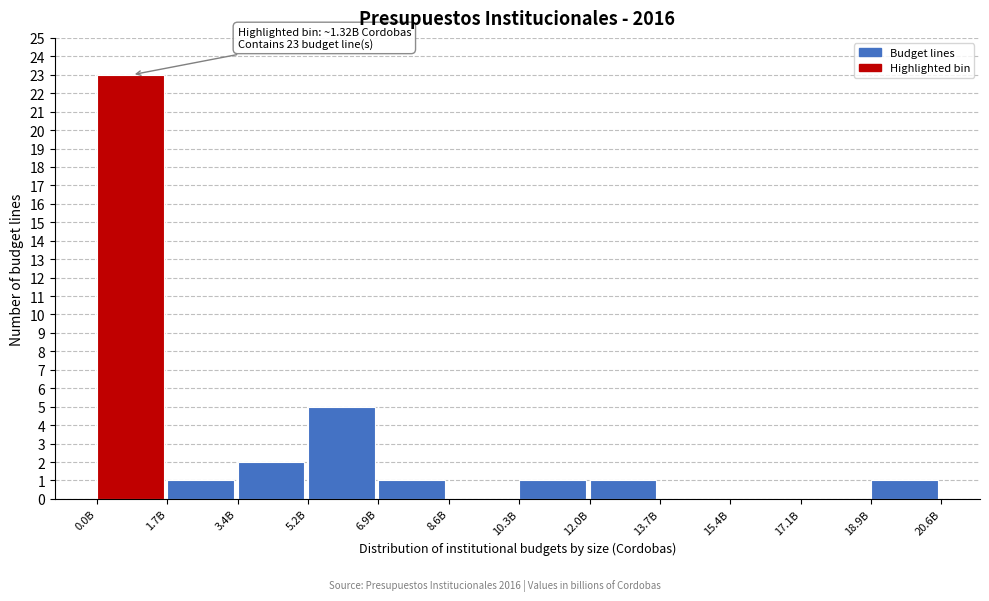

Reading left to right, list all the values displayed in this chart.

0.0B=23	1.7B=1	3.4B=2	5.2B=5	6.9B=1	8.6B=0	10.3B=1	12.0B=1	13.7B=0	15.4B=0	17.1B=0	18.9B=1